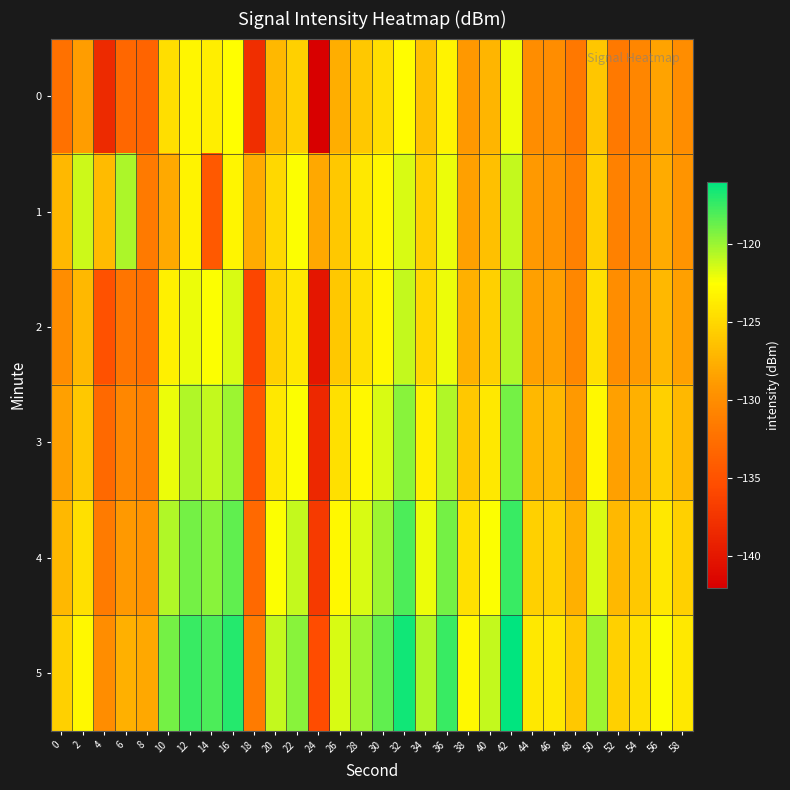

Rank the series by their maximum value, from lowest to highest.

0, 2, 1, 3, 4, 5